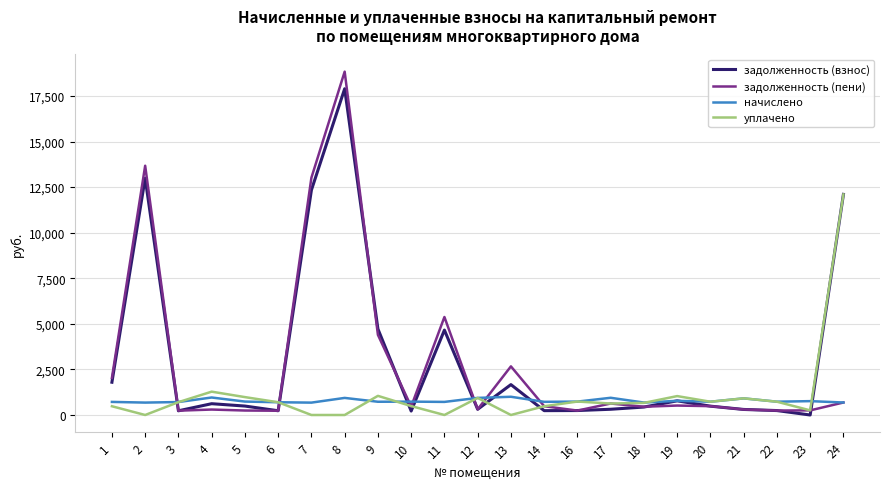

Which series has the largest range (max minus min)?

задолженность (пени)